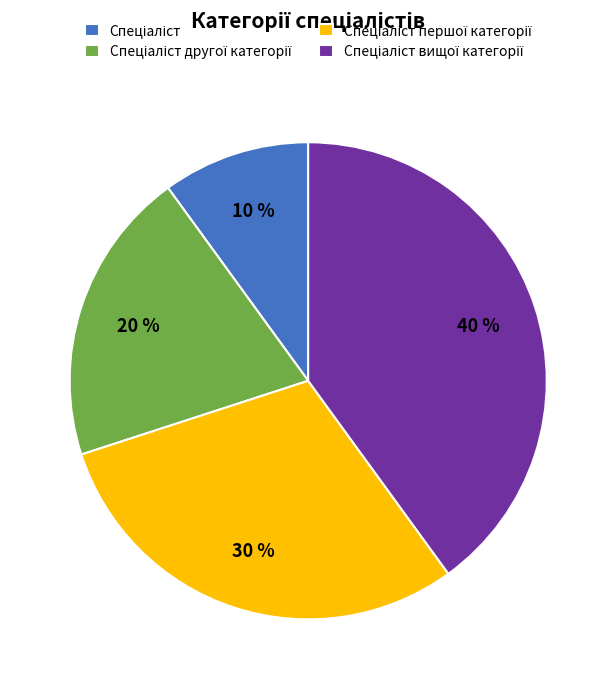

To the nearest percent, what is the average slice percentage?

25%